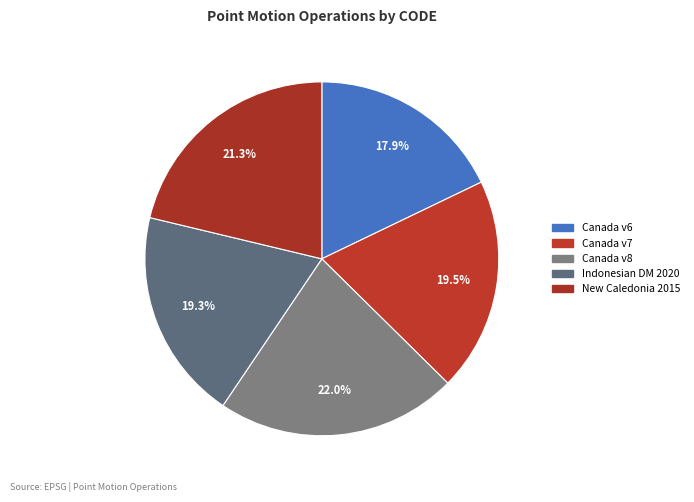

How many segments does this pie chart have?

5